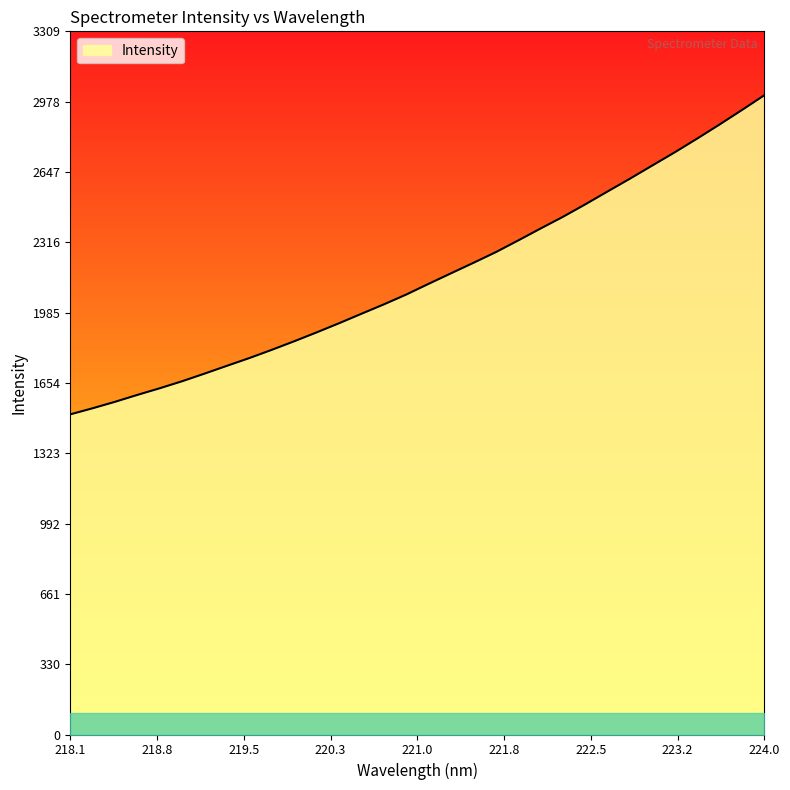

What is the maximum value shown in the chart?

3008.7